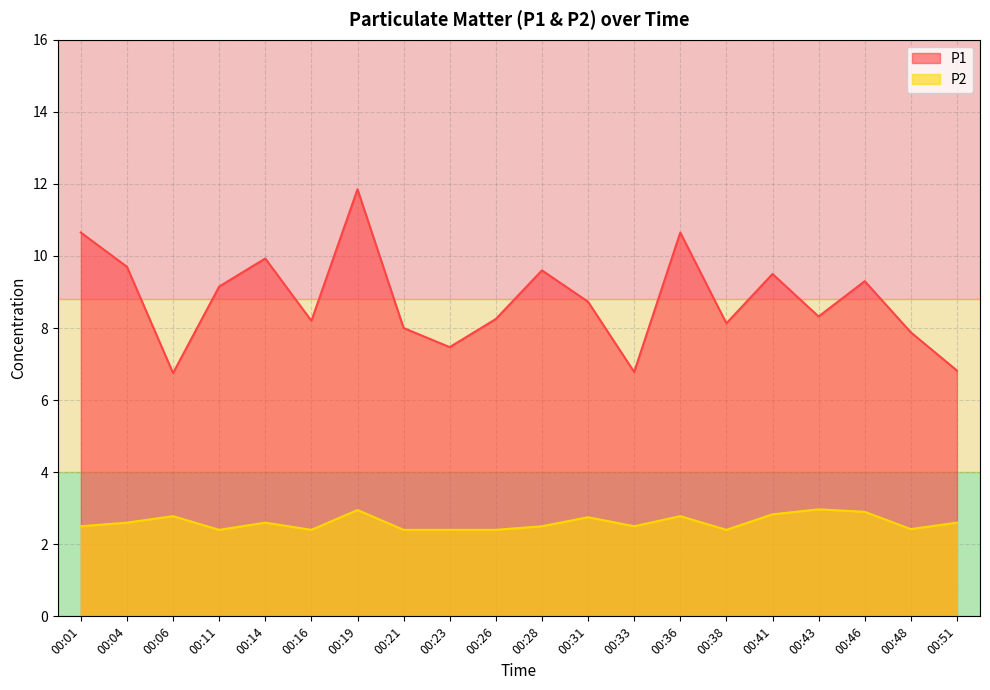

Is it true that P2 equals 2.8 at 00:31?

True